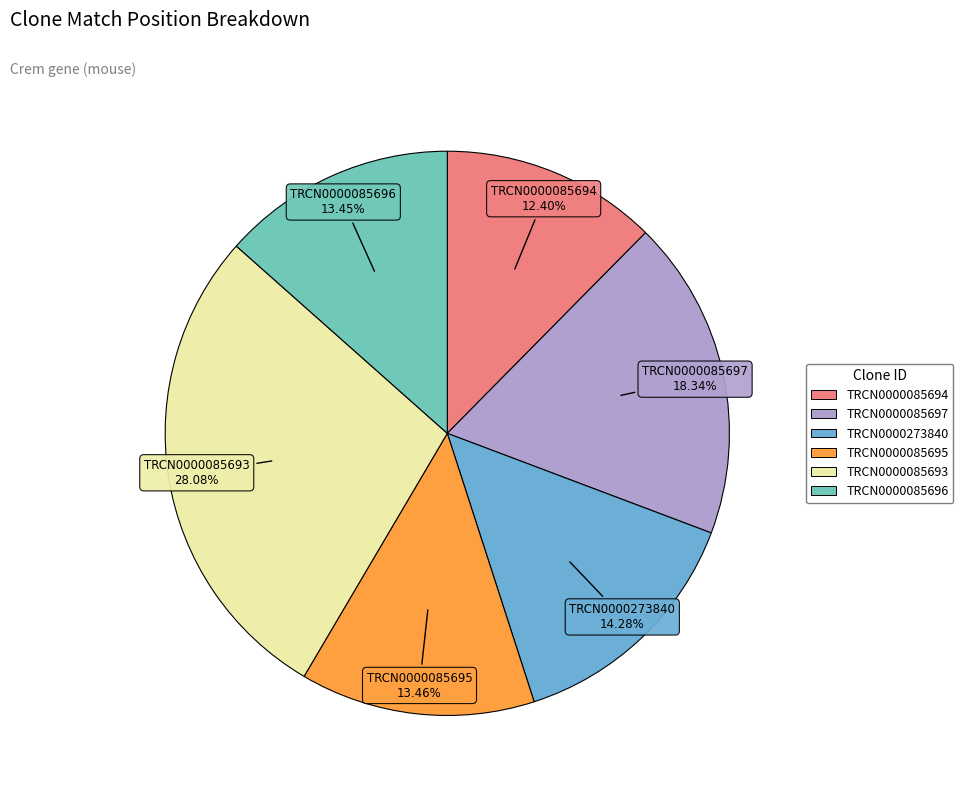

What is the largest slice in the pie chart?

TRCN0000085693